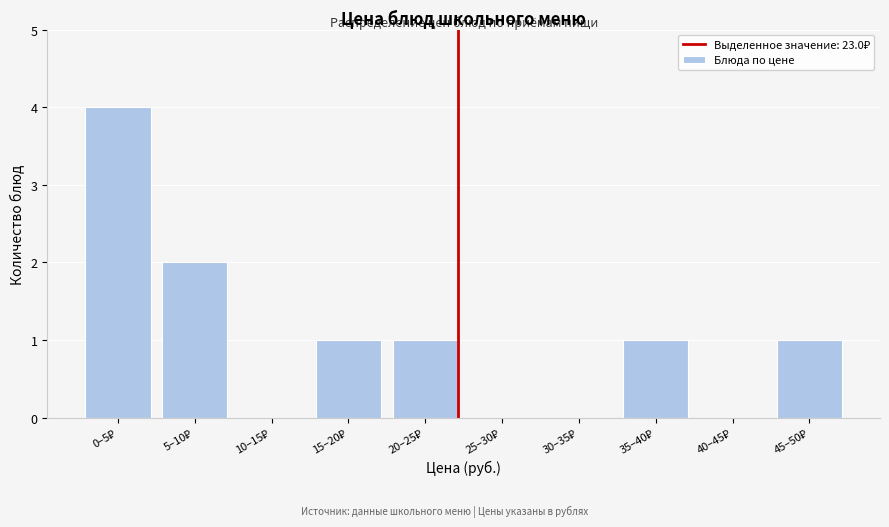

What is the greatest value displayed?

4